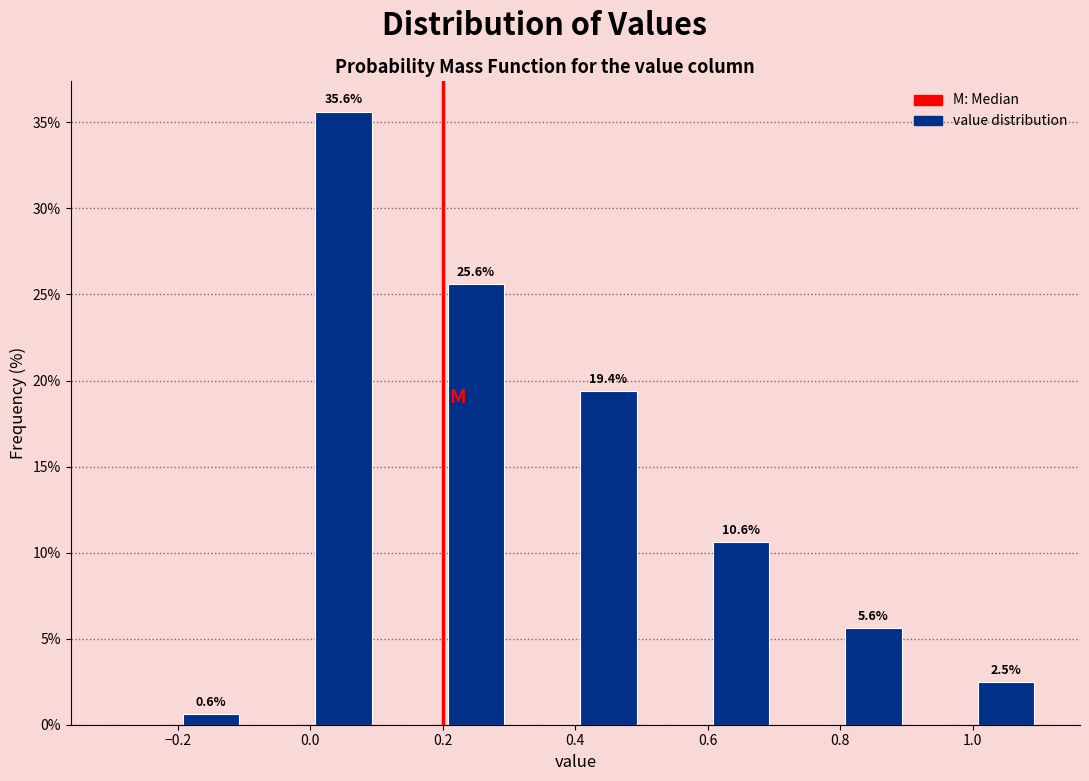

Which range on the x-axis has the tallest bar?

0.0 to 0.1